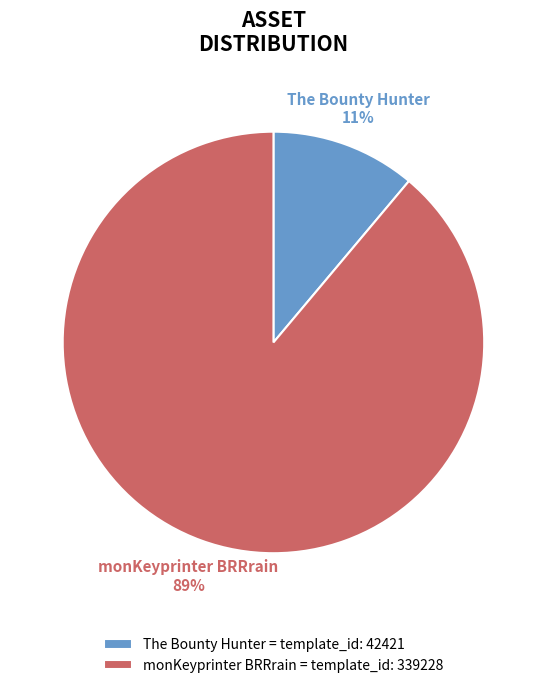

True or false: The Bounty Hunter accounts for 24% of the total.

False